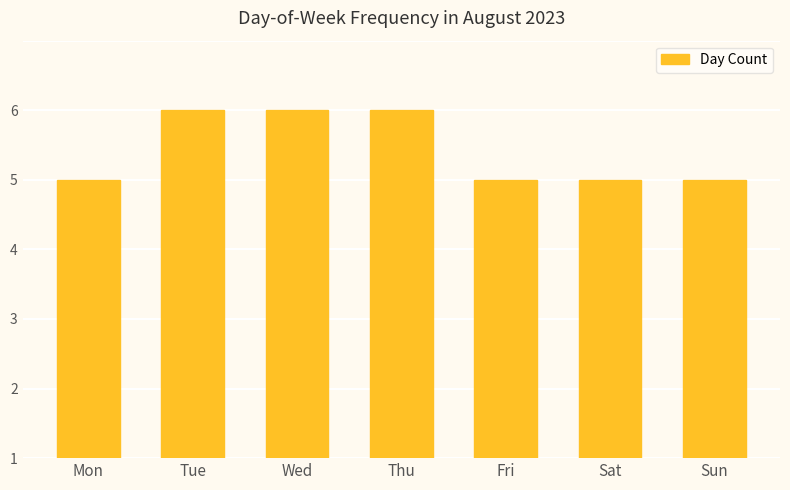

Is it true that the value at Tue is 8?

False